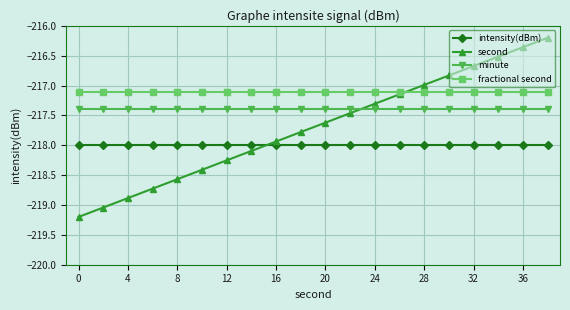

How many lines are shown in the chart?

4